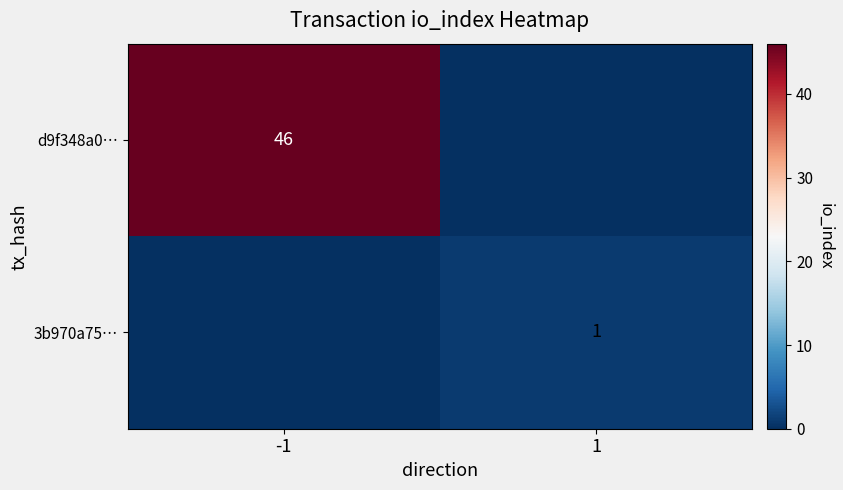

Is it true that 3b970a75… equals 1 at 1?

True